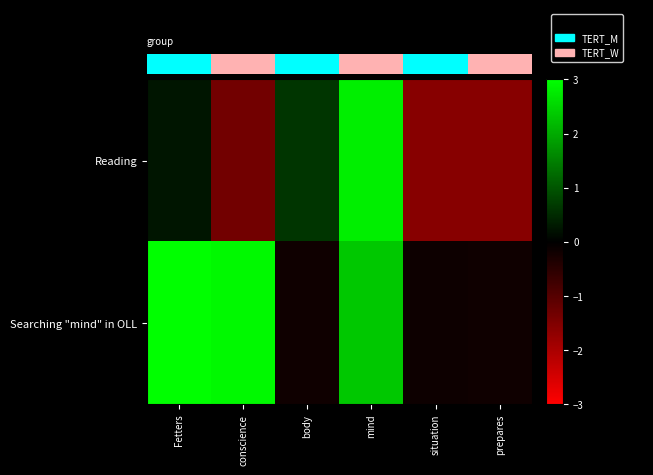

Reading left to right, what are all the values shown in this chart?

Reading: Fetters=0.2	conscience=-1.3	body=0.6	mind=2.8	situation=-1.6	prepares=-1.6
Searching "mind" in OLL: Fetters=4.9	conscience=2.9	body=-0.2	mind=2.4	situation=-0.2	prepares=-0.2